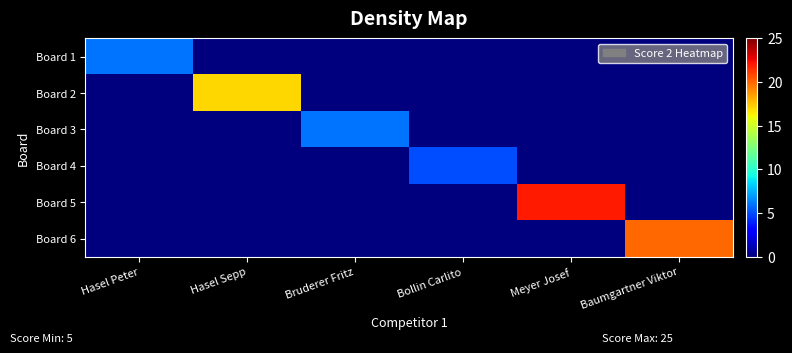

Rank the series by their maximum value, from lowest to highest.

Board 4, Board 1, Board 3, Board 2, Board 6, Board 5